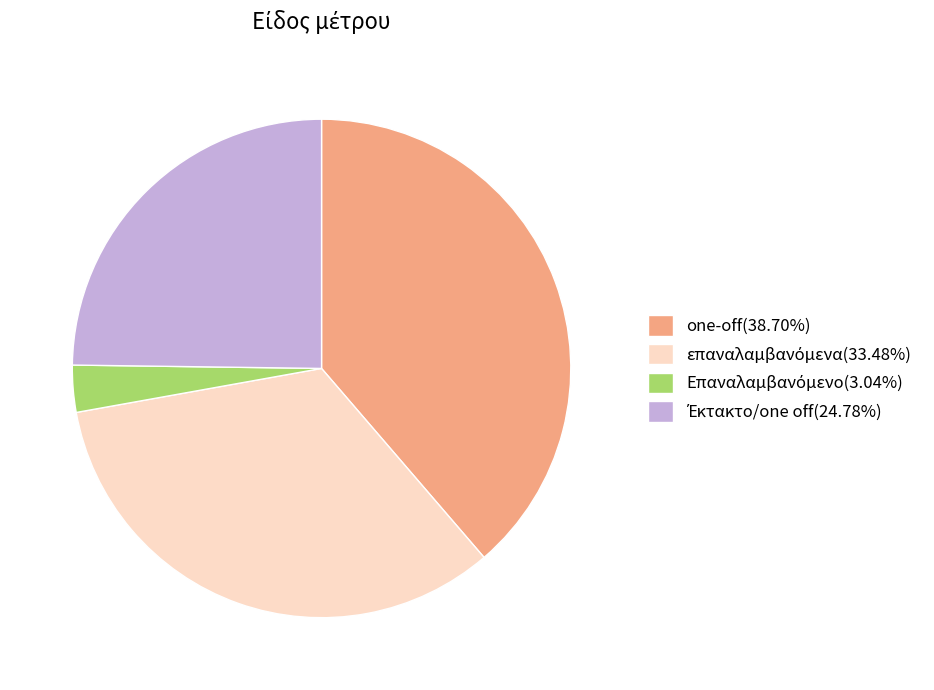

Is there a majority slice in this chart?

No